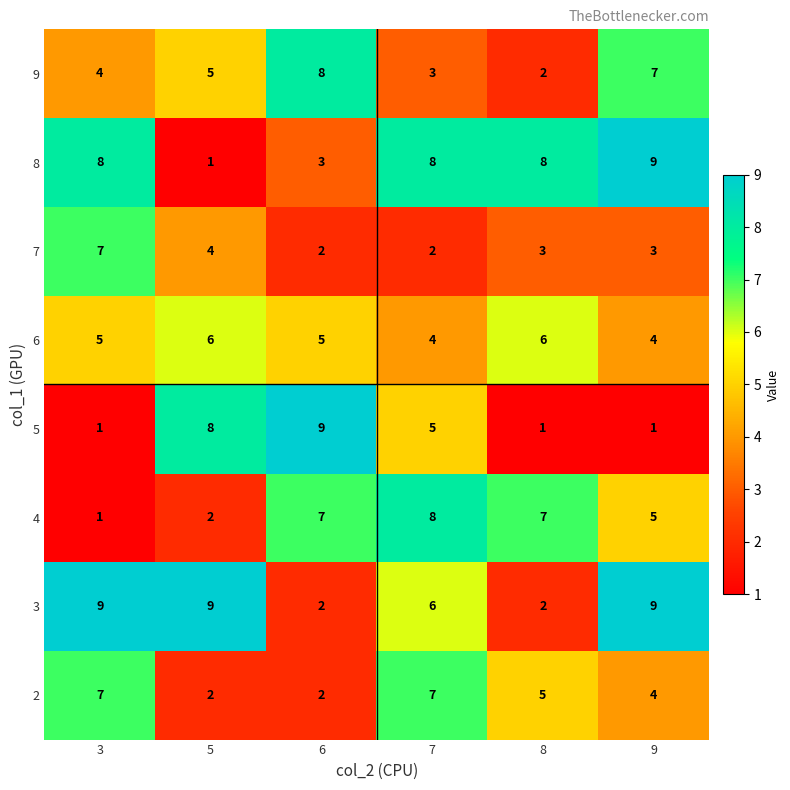

Count the 8 values in the range 3 to 8.

4